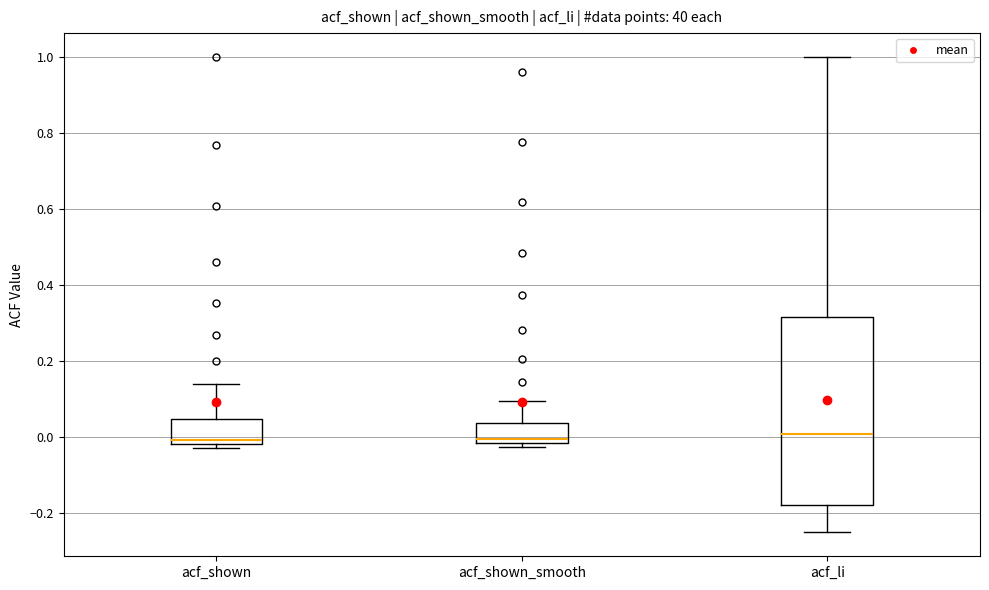

Reading left to right, transcribe this box plot: for each box, give where its median line is, the range the box spans, and where its two whiskers end, as read against the y-axis. The values are not printed on the chart, so give them approximately, as read against the axis.

acf_shown: median 0.00, box -0.02 to 0.04, whiskers -0.02 (just below the box's lower edge) to 0.14
acf_shown_smooth: median 0.00, box -0.02 to 0.04, whiskers -0.02 (just below the box's lower edge) to 0.10
acf_li: median 0.00, box -0.18 to 0.32, whiskers -0.26 to 1.00